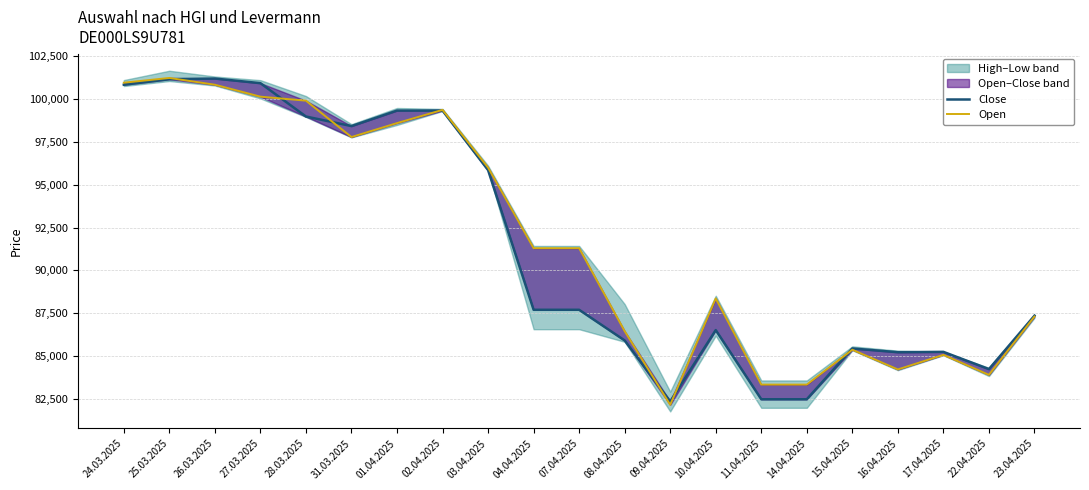

What is the average value of the Close series?

91365